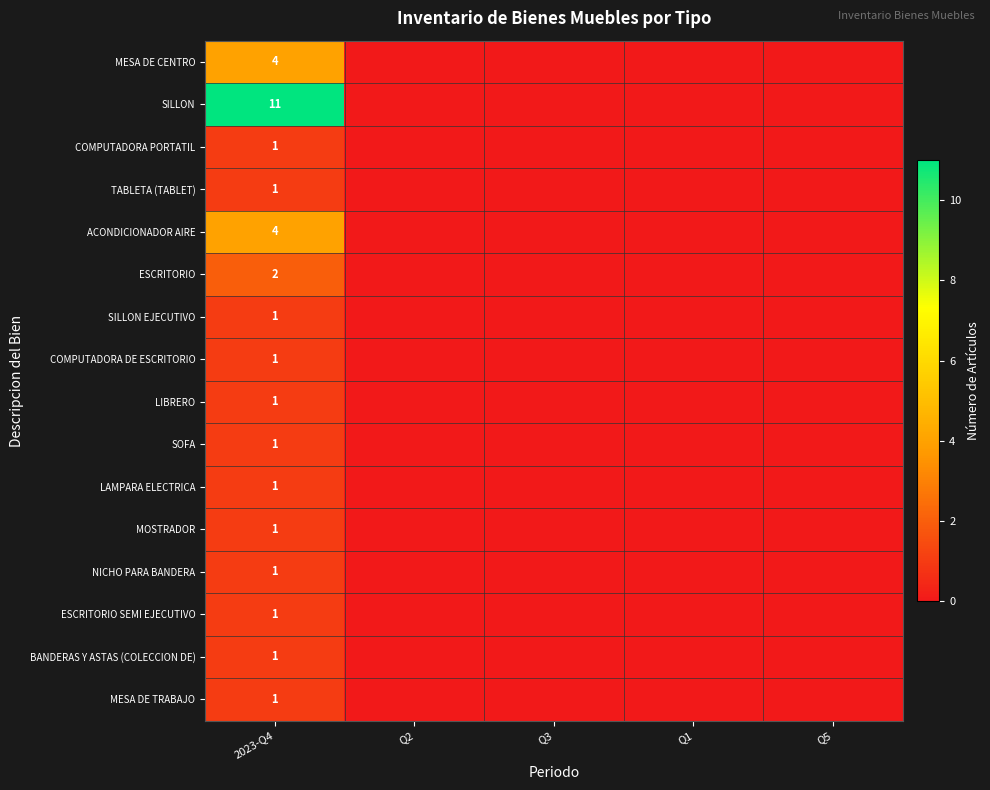

True or false: COMPUTADORA PORTATIL has a value of 1 at 2023-Q4.

True